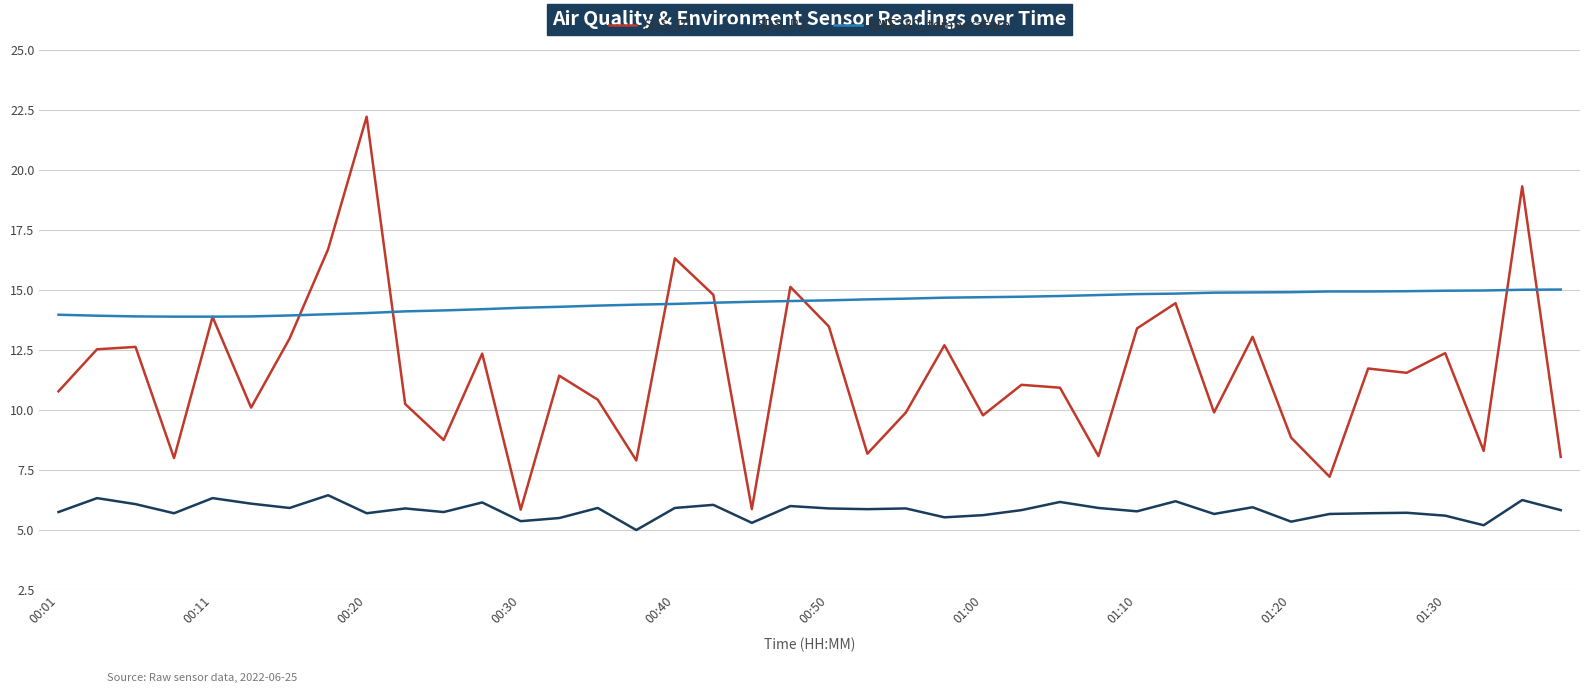

List the series in order of their overall mean, lowest first.

SDS_P2, SDS_P1, BME280_temperature